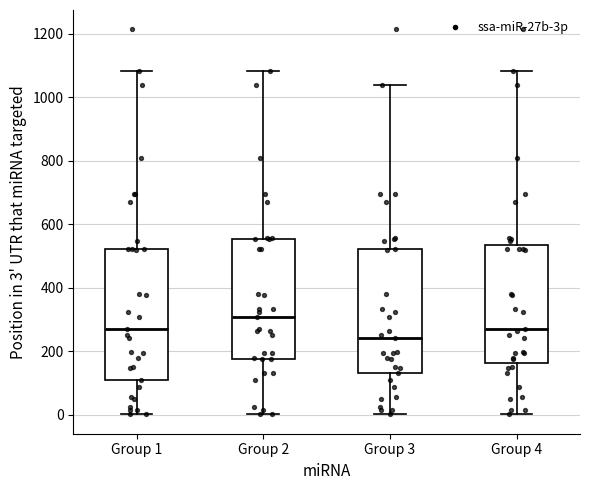

Reading left to right, read every box against the y-axis: the position of its median line, the range the box covers, and the ends of its whiskers. The values are not printed on the chart, so give them approximately, as read against the axis.

Group 1: median 260, box 100 to 520, whiskers 0 to 1080
Group 2: median 300, box 180 to 560, whiskers 0 to 1080
Group 3: median 240, box 140 to 520, whiskers 0 to 1040
Group 4: median 260, box 160 to 540, whiskers 0 to 1080